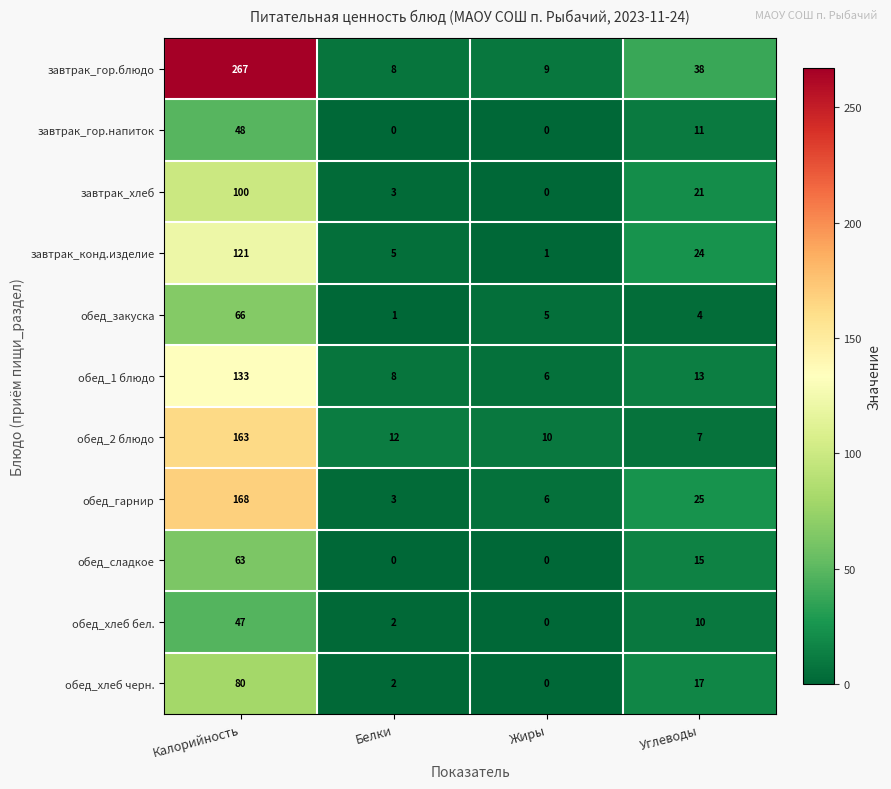

How many data points in обед_гарнир are less than 25?

2